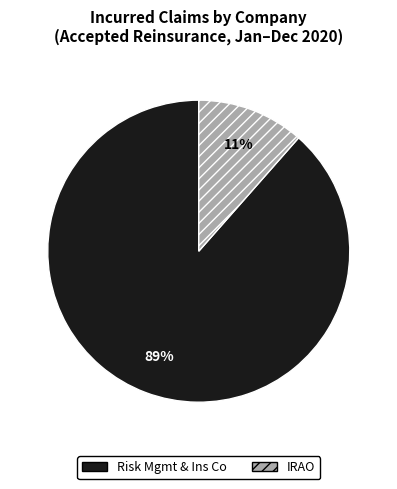

To the nearest percent, what is the combined percentage of Risk Mgmt & Ins Co and IRAO?

100%